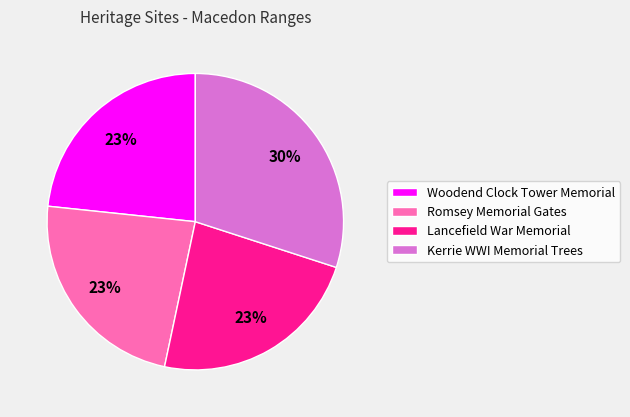

What percentage is the Lancefield War Memorial slice, to the nearest percent?

23%